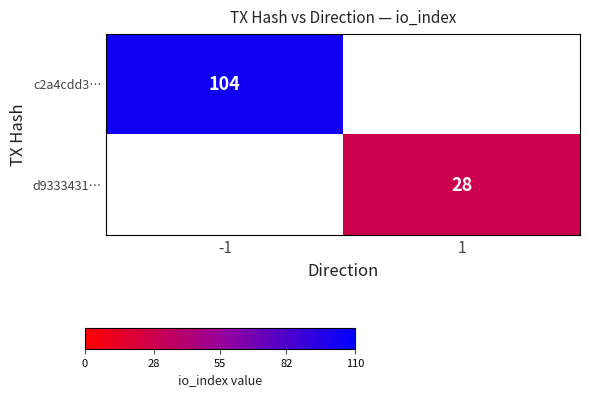

What is the maximum value shown in the chart?

104.0